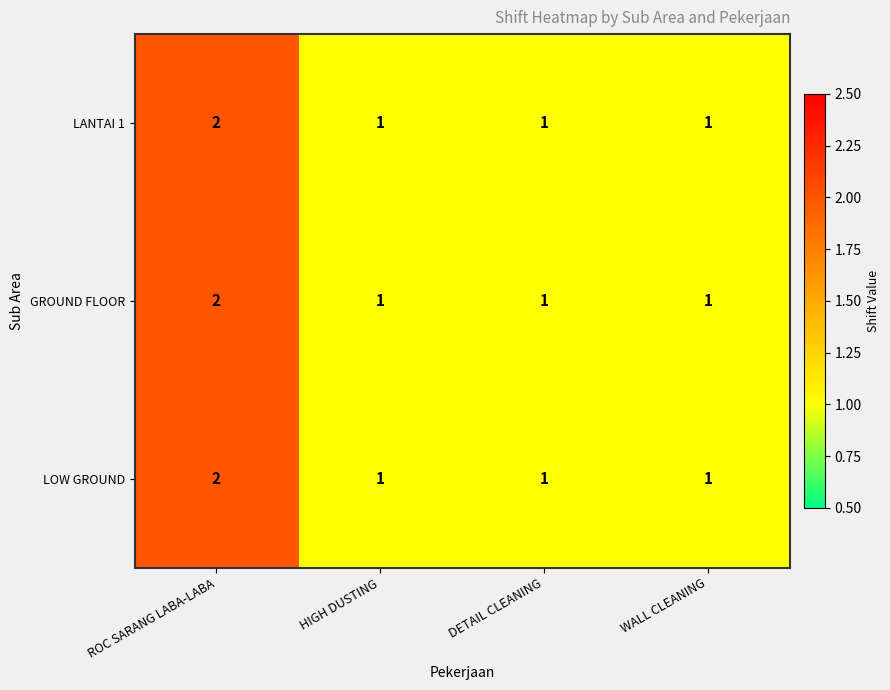

At which category is the sum across all series the highest?

ROC SARANG LABA-LABA